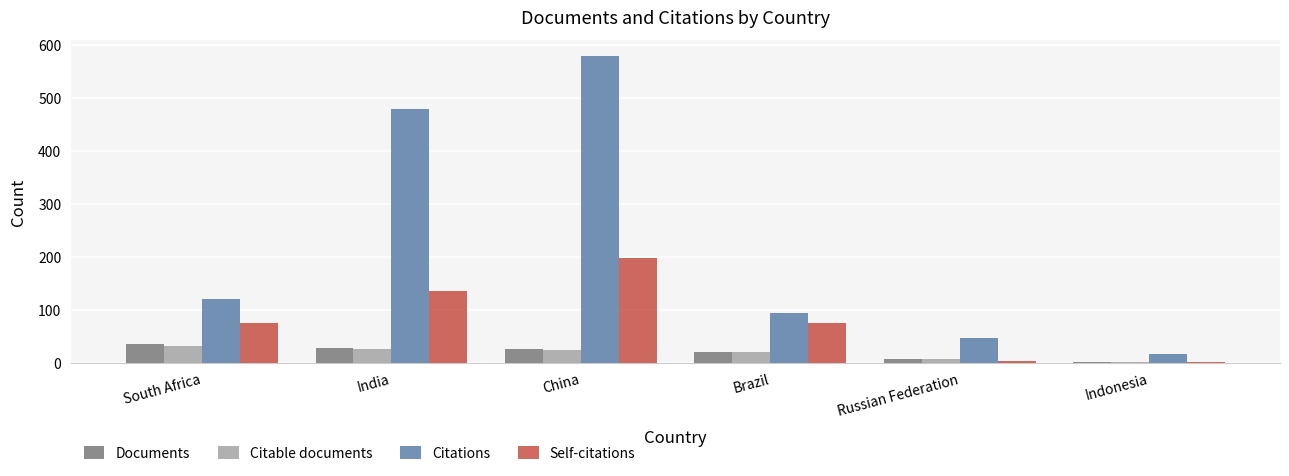

What value does the Citable documents series have at China?

25